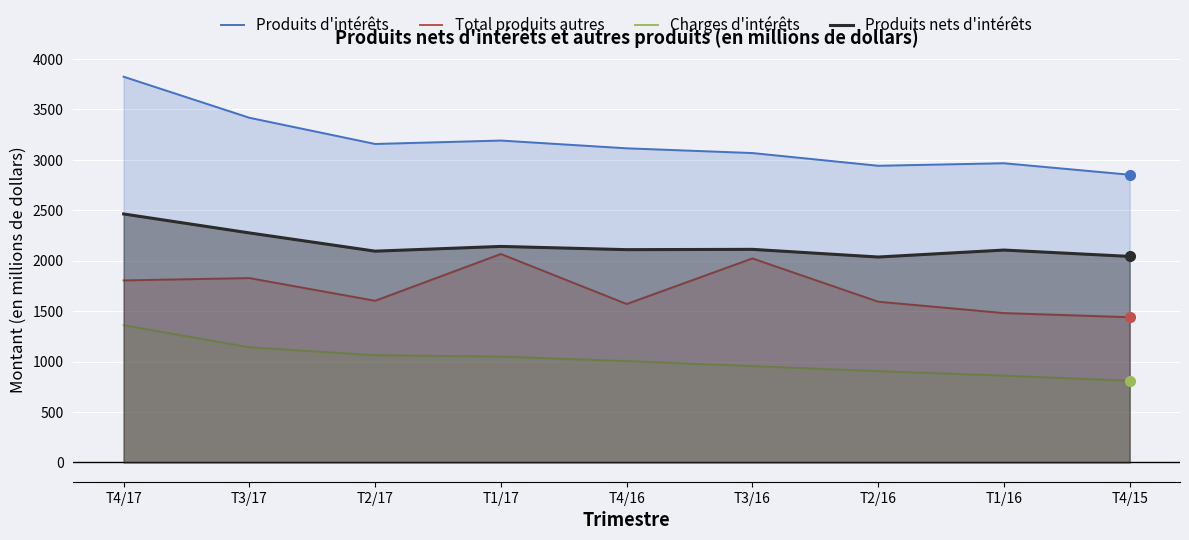

Between T2/17 and T3/17, which is larger?

T3/17